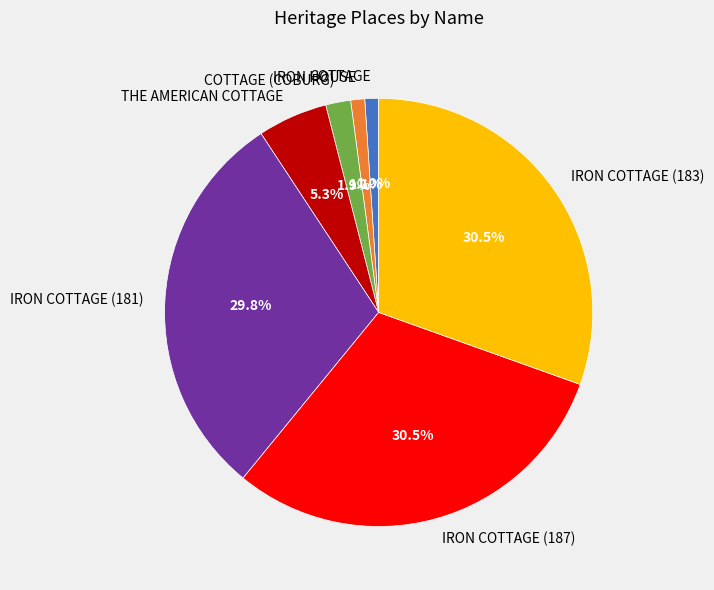

Does COTTAGE account for over 50% of the chart?

No